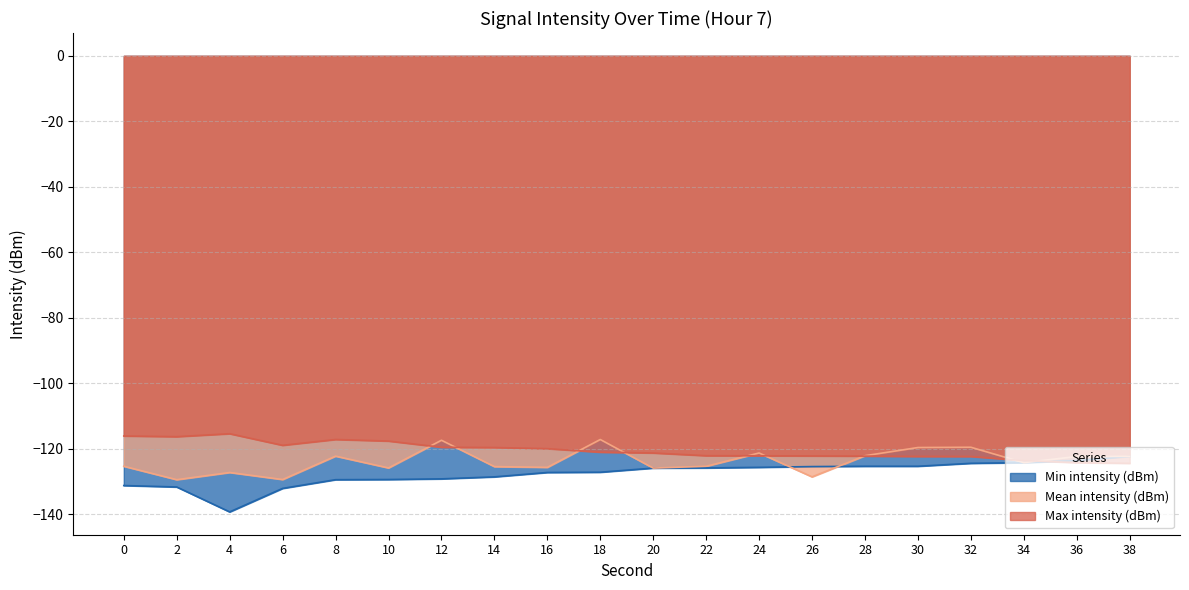

How many lines are shown in the chart?

3